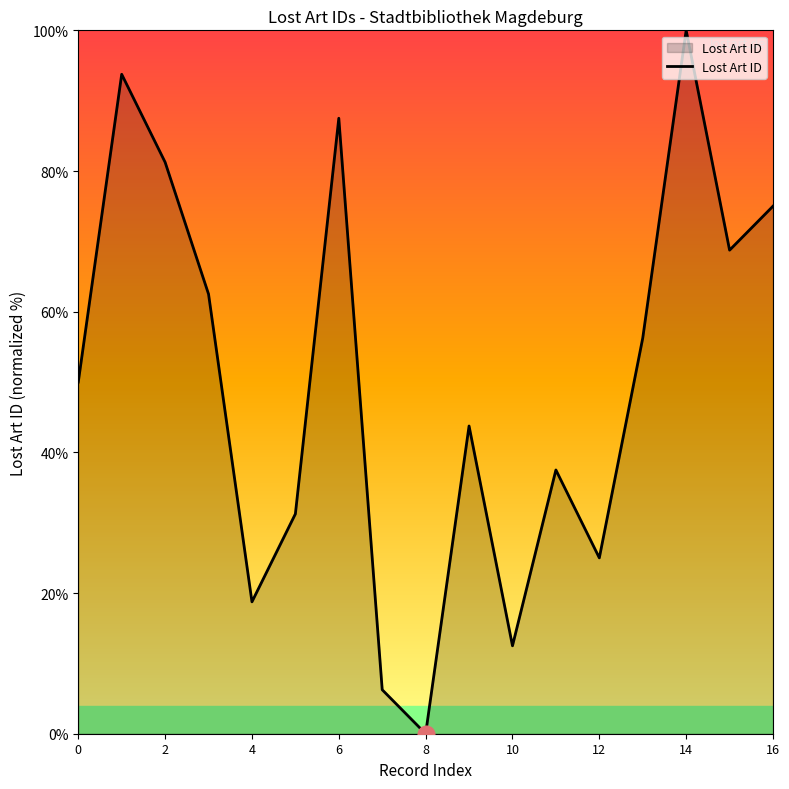

How many lines are shown in the chart?

1